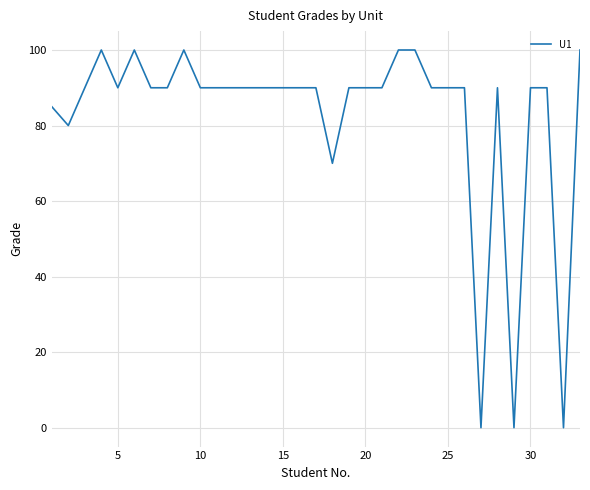

What is the maximum value shown in the chart?

100